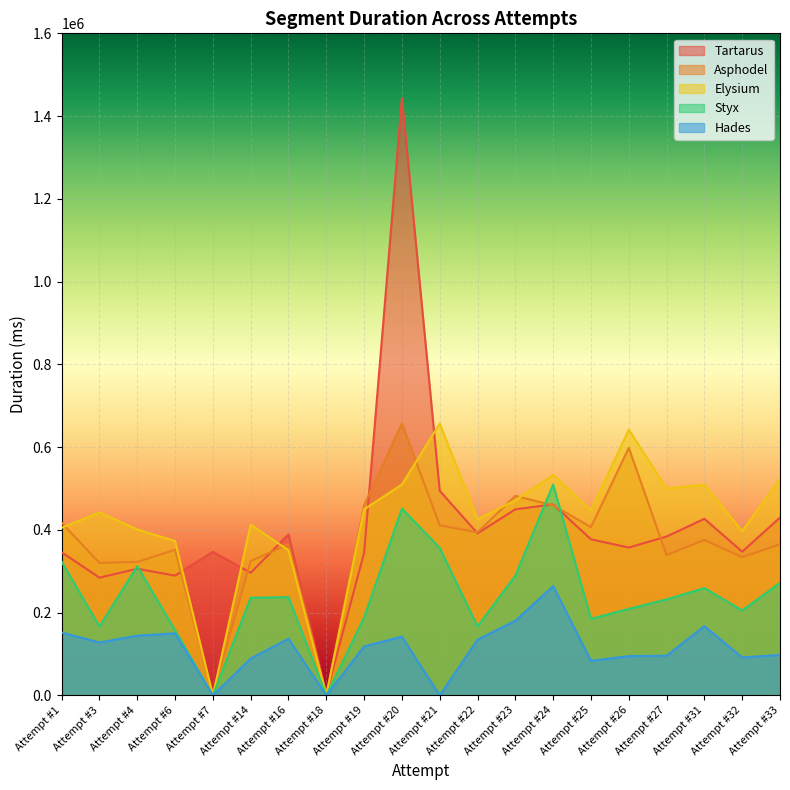

Which series has the largest total across all categories?

Elysium